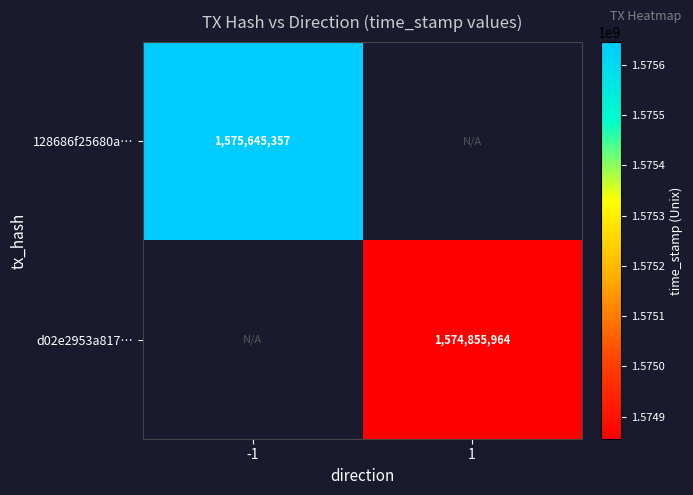

Is the value of 128686f25680a… at -1 greater than the value of d02e2953a817… at 1?

Yes